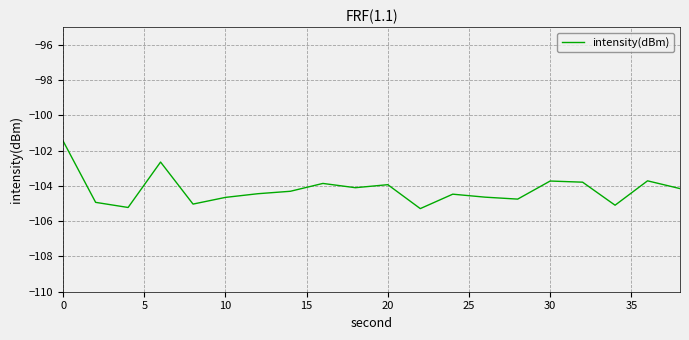

What is the difference between the maximum and minimum values?

3.8